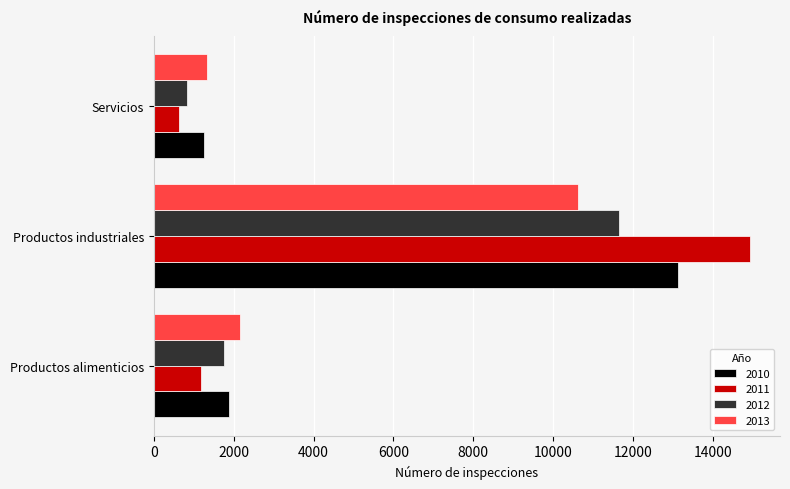

Which series has the largest total across all categories?

2011